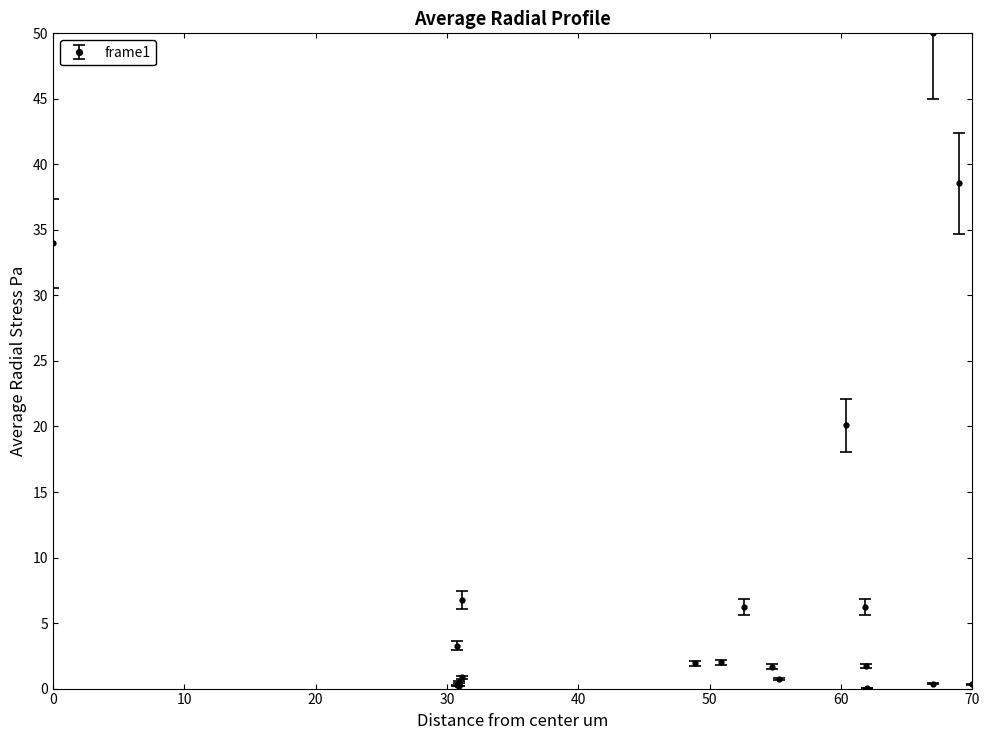

What is the average value?

8.8